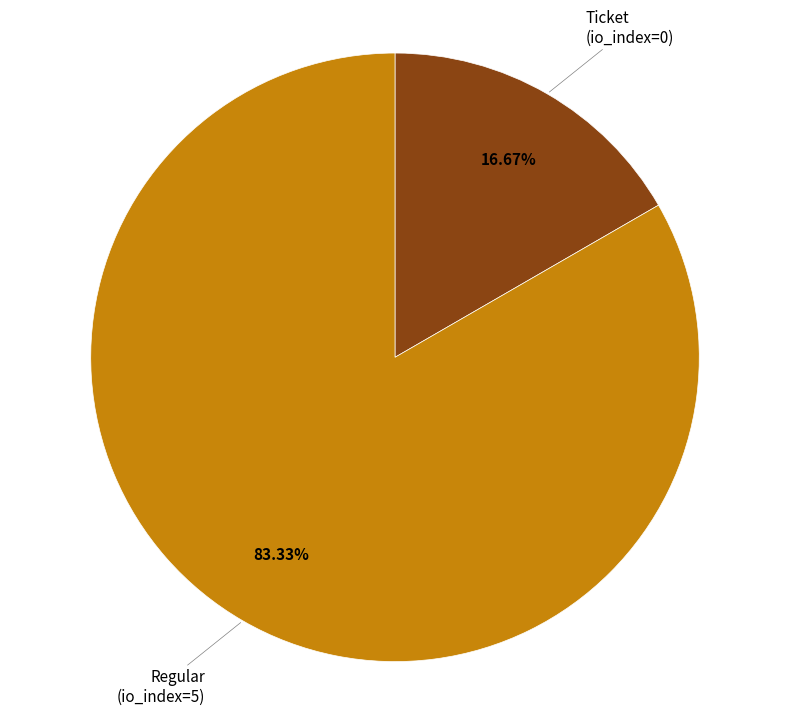

To the nearest percent, what is the combined percentage of Ticket (io_index=0) and Regular (io_index=5)?

100%